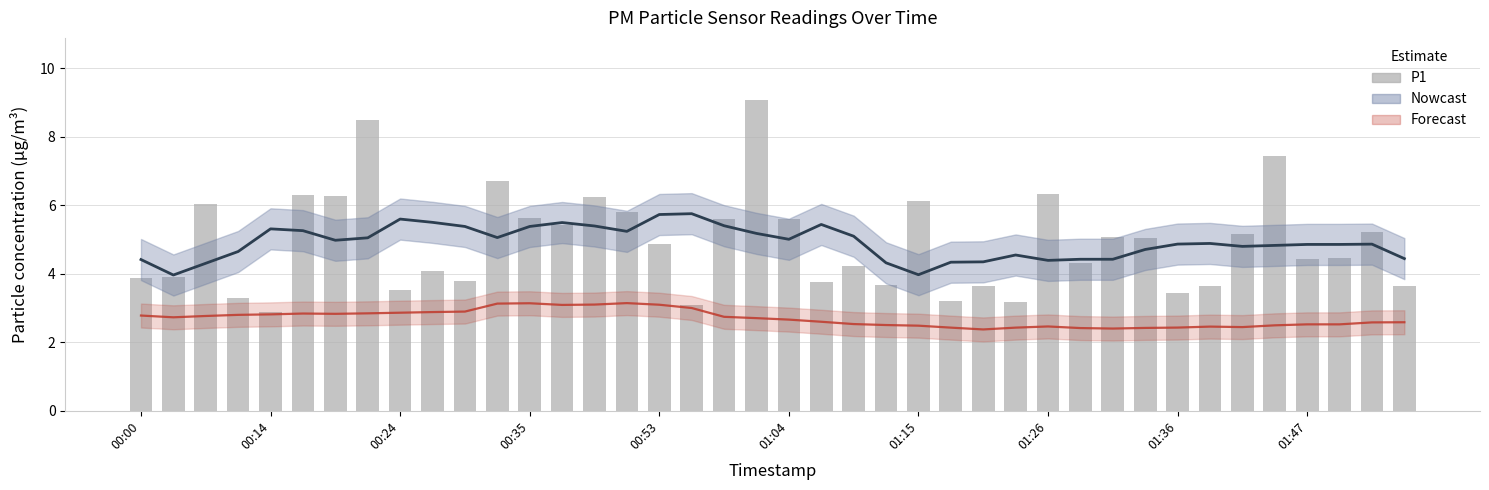

Count the number of categories in the chart.

40